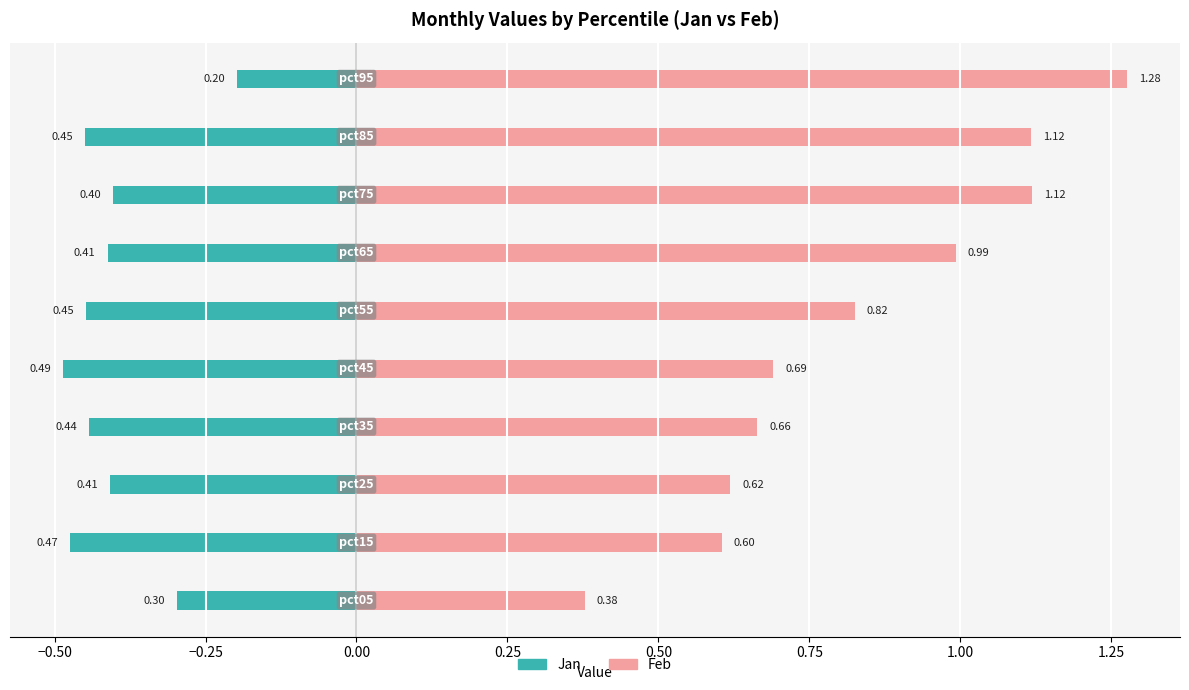

What is the difference between the highest and lowest values at 1.00?

1.5